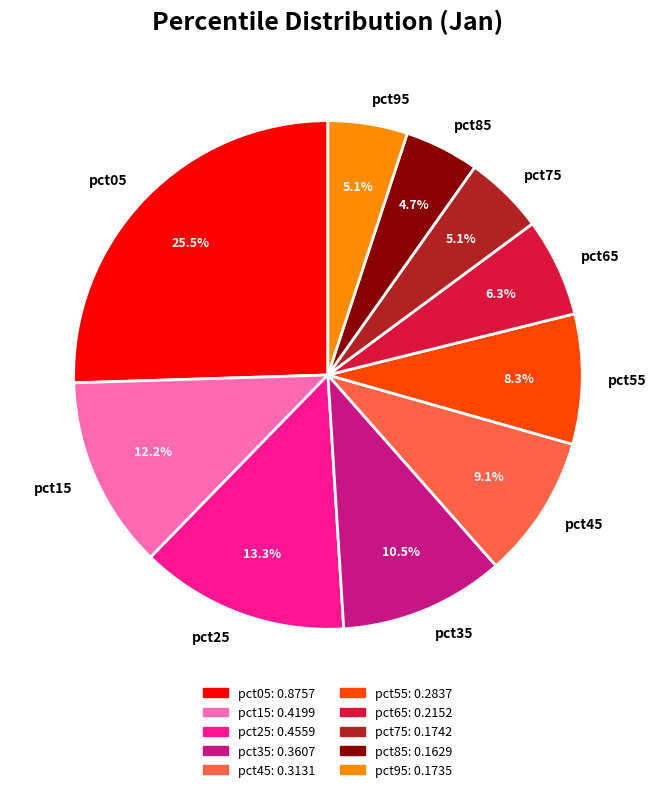

Count the number of slices in the pie.

10